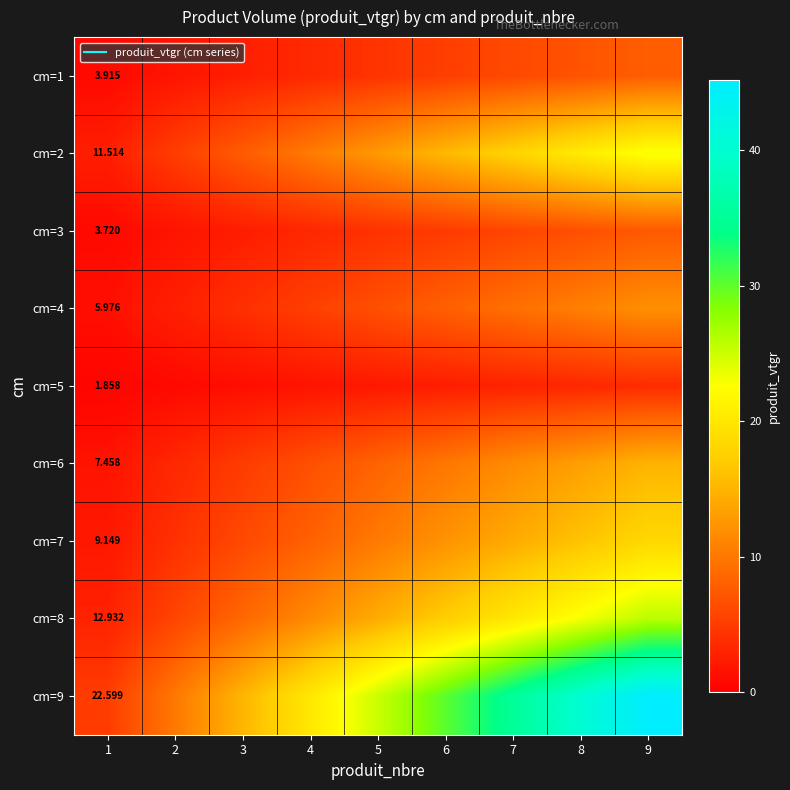

At which category does the chart reach its minimum across all series?

1